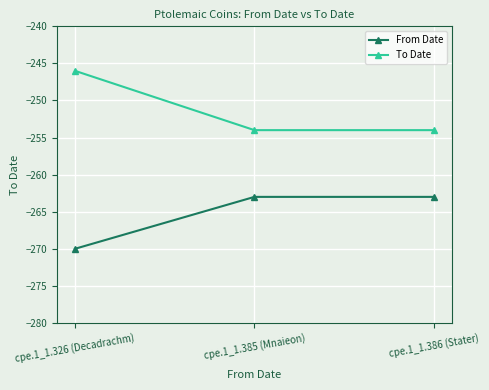

List the series in order of their overall mean, lowest first.

From Date, To Date